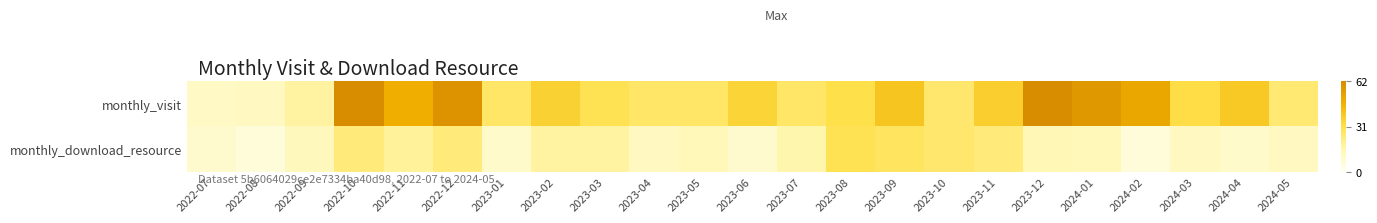

At 2023-01, list the series in order from smallest to largest.

monthly_download_resource, monthly_visit